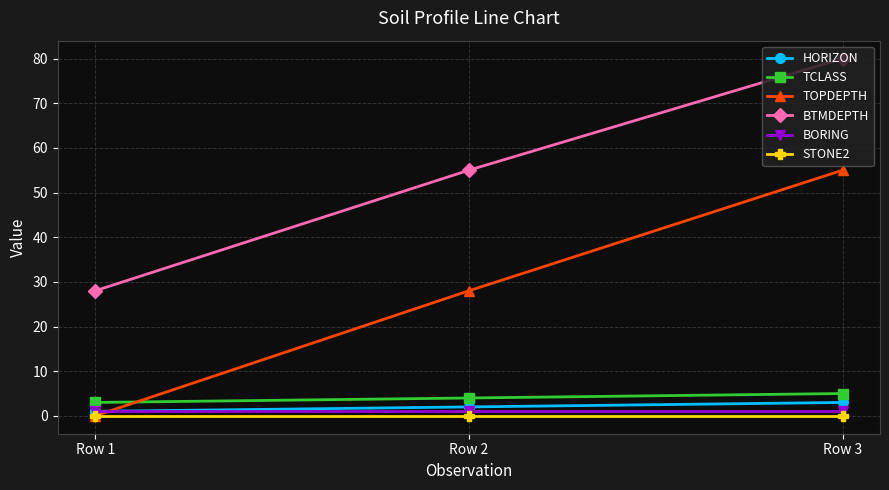

Reading left to right, extract all data points from this chart.

HORIZON: Row 1=1	Row 2=2	Row 3=3
TCLASS: Row 1=3	Row 2=4	Row 3=5
TOPDEPTH: Row 1=0	Row 2=28	Row 3=55
BTMDEPTH: Row 1=28	Row 2=55	Row 3=80
BORING: Row 1=1	Row 2=1	Row 3=1
STONE2: Row 1=0	Row 2=0	Row 3=0